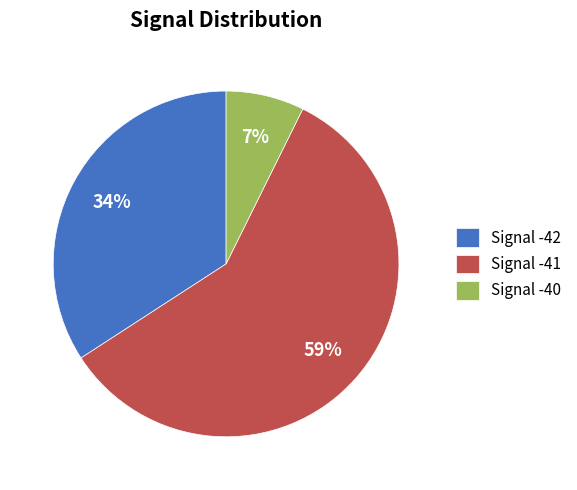

Rank the categories by value from lowest to highest.

Signal -40, Signal -42, Signal -41